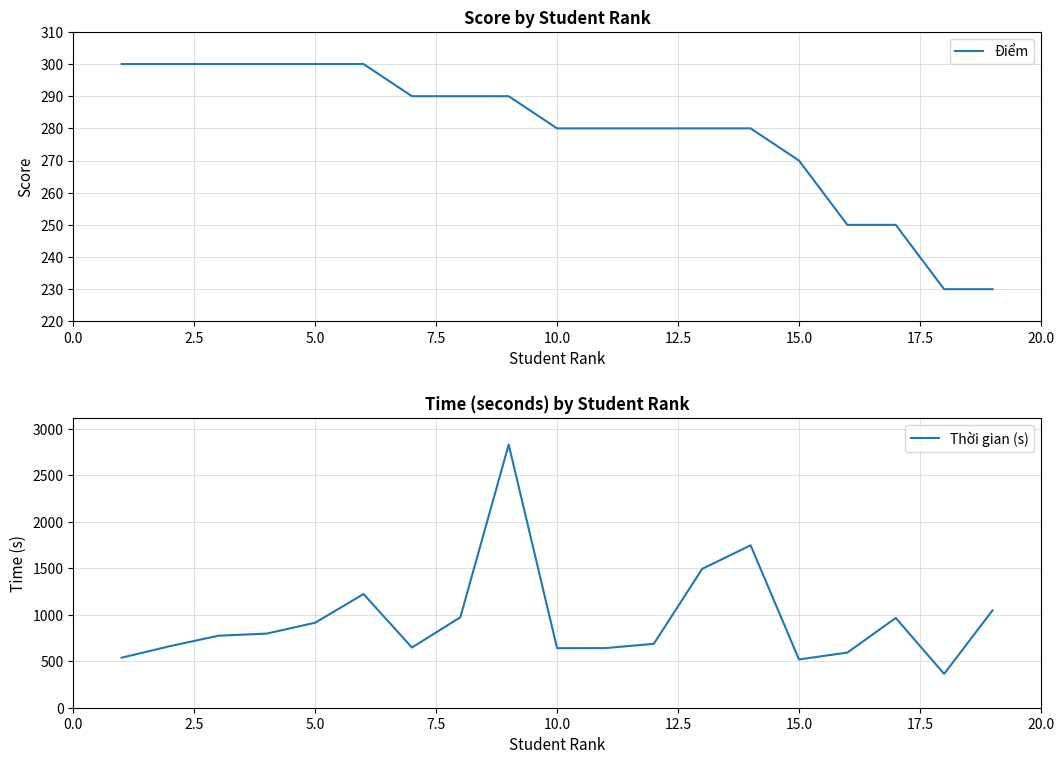

True or false: Điểm has a value of 300 at 5.0.

True